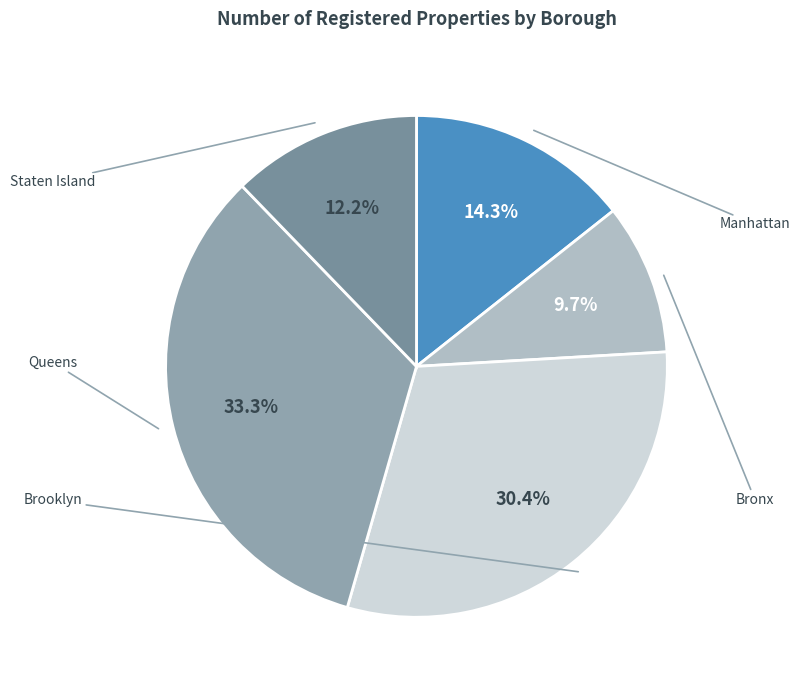

Which slice is the largest?

Queens